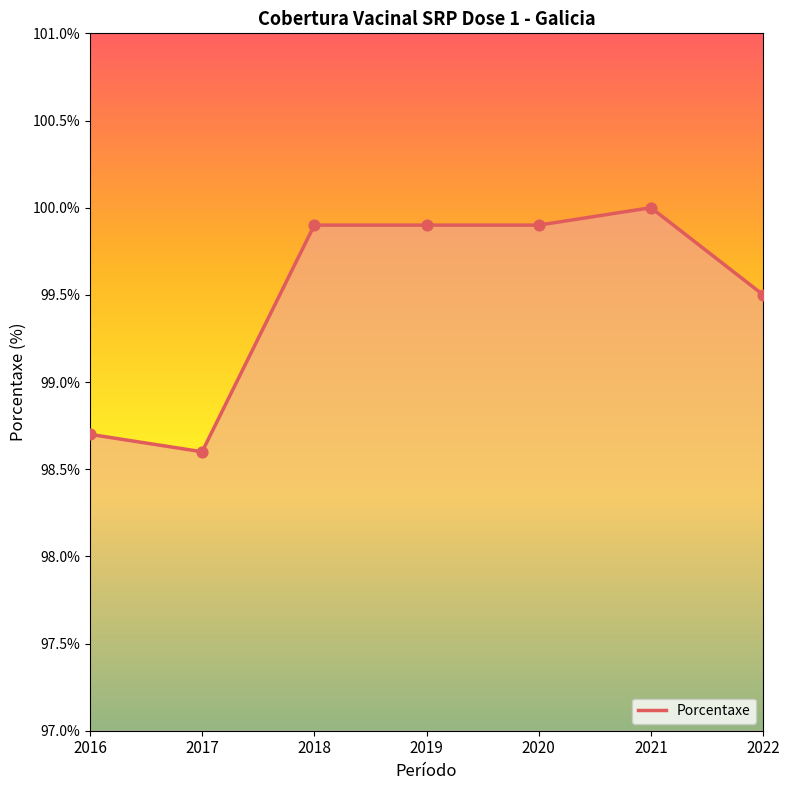

Approximately how many times larger is the value at 2017 compared to 2022?

1.0